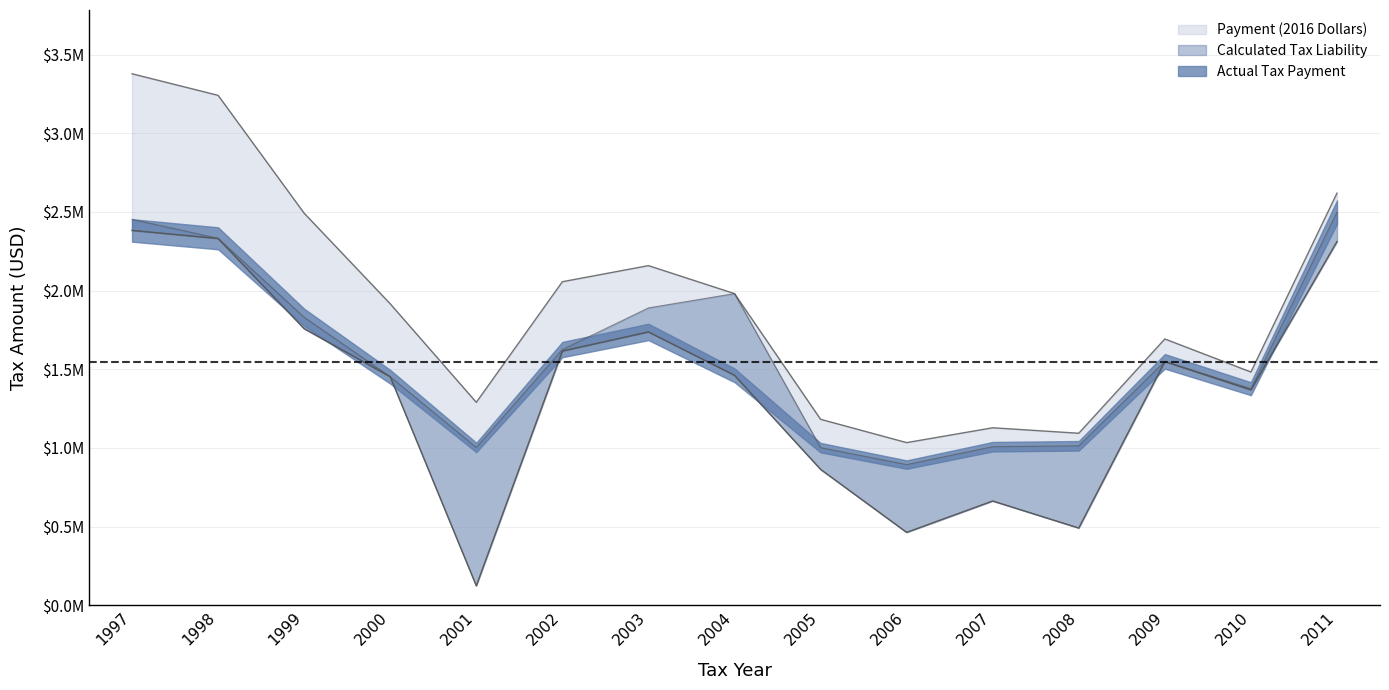

How many lines are shown in the chart?

2